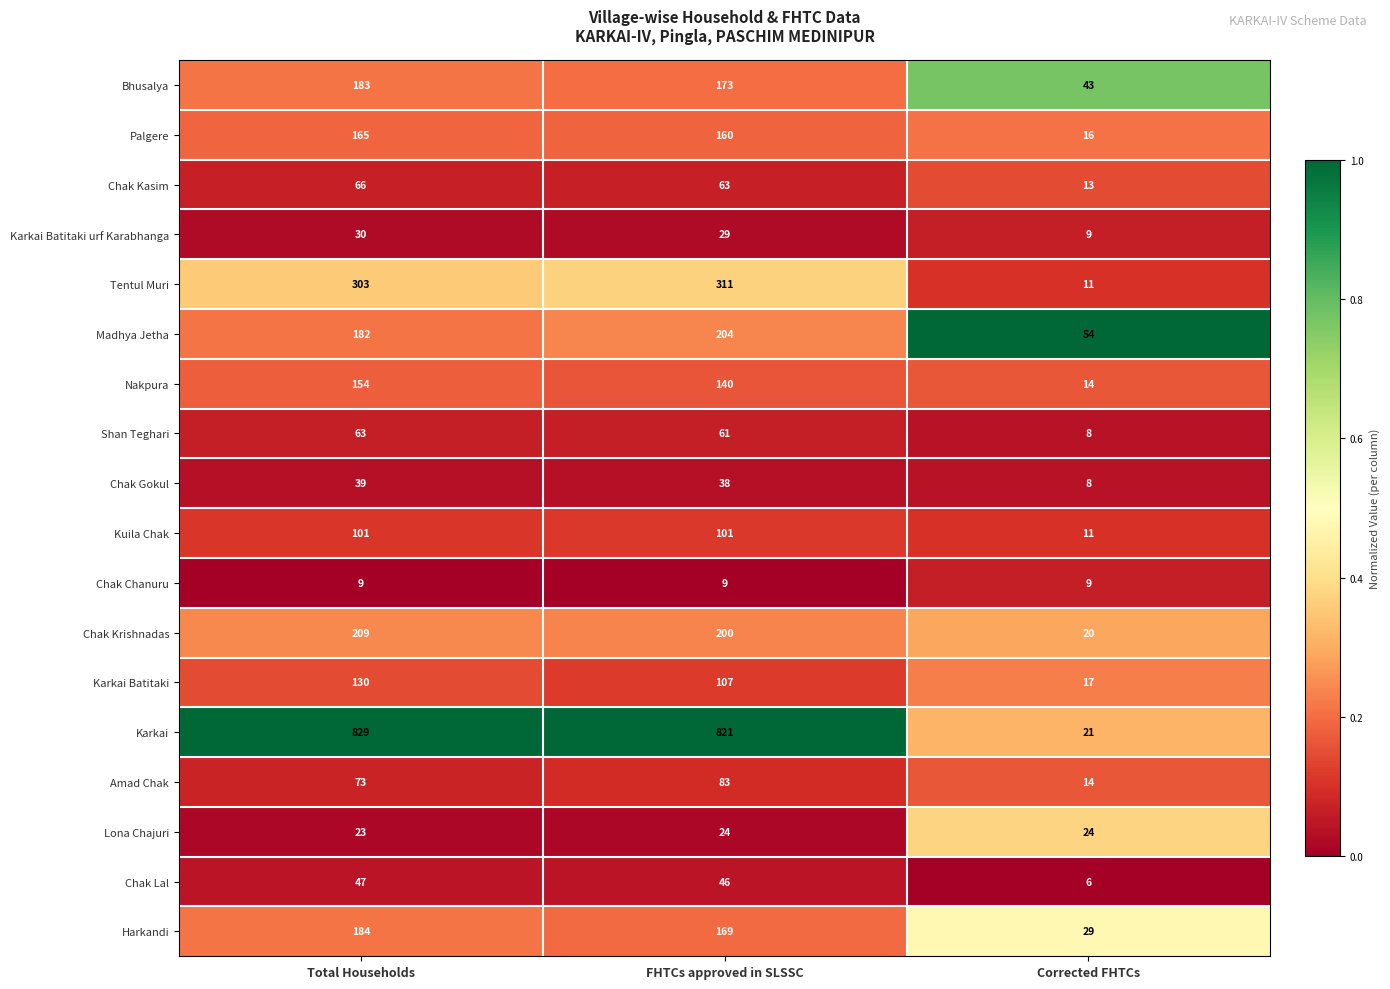

What is the difference between the highest and lowest values at Total Households?

820